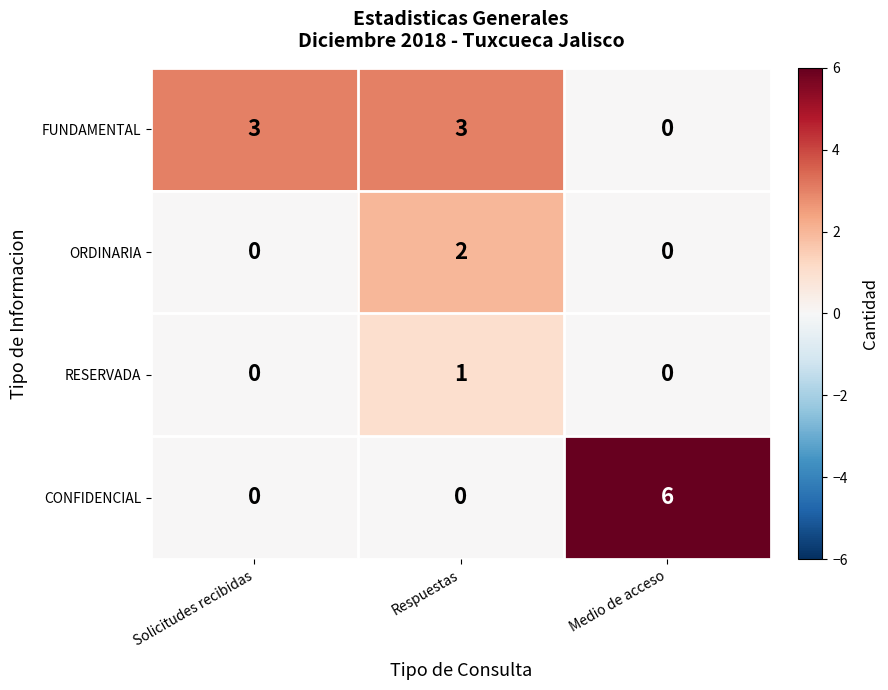

Between Respuestas and Medio de acceso, which series saw the biggest shift?

CONFIDENCIAL